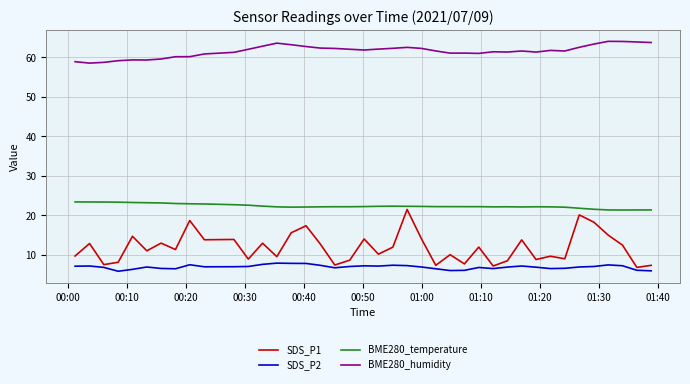

What is the lowest value of the SDS_P2 series?

5.8